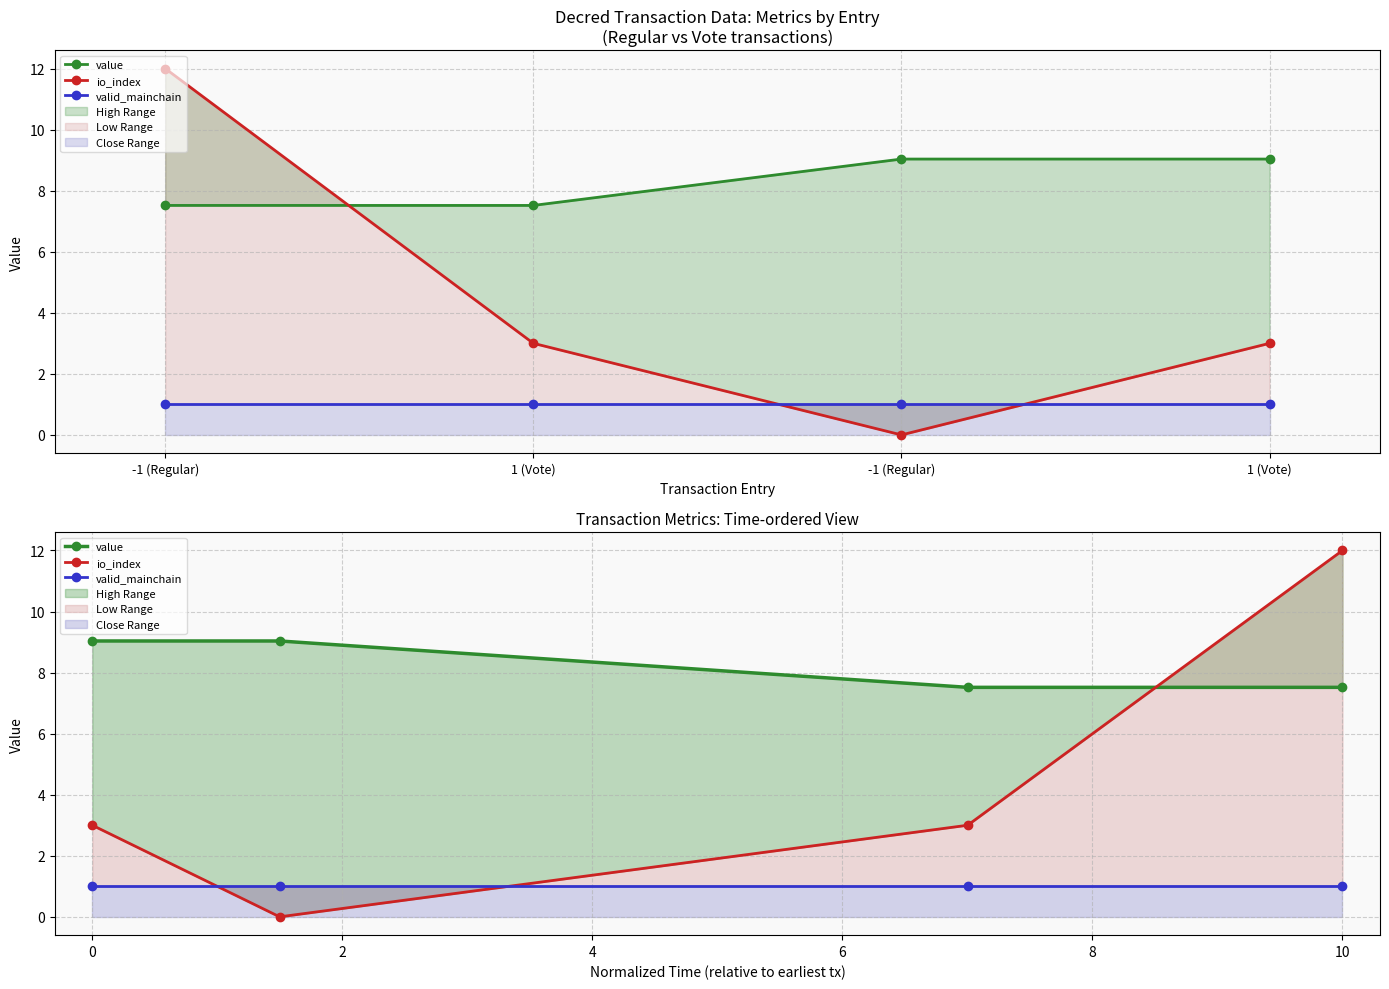

Is the value of io_index at 0 greater than the value of value at 10?

No